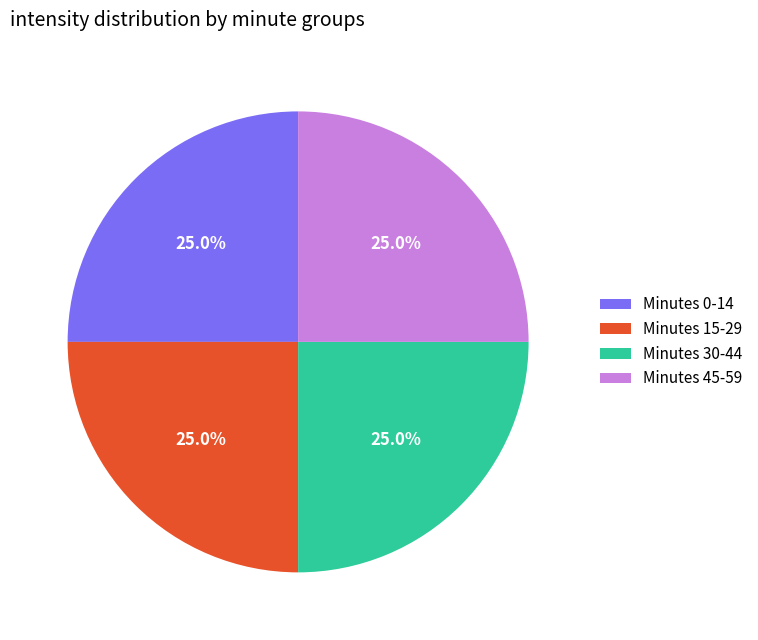

Approximately how many times larger is the value at Minutes 30-44 compared to Minutes 0-14?

1.0